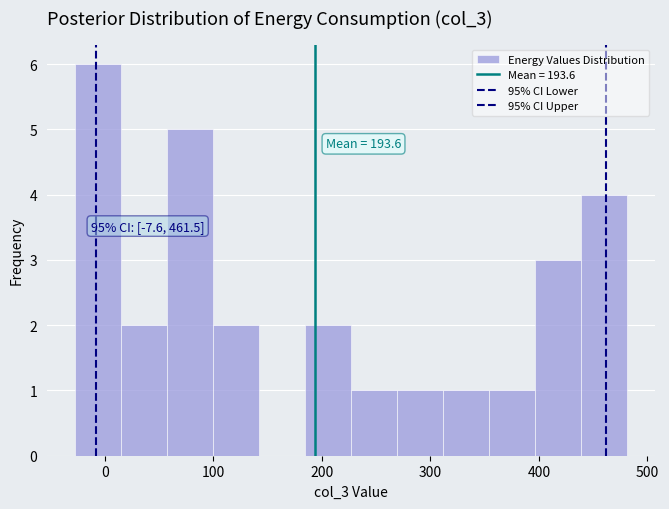

Which range on the x-axis has the tallest bar?

-30 to 10